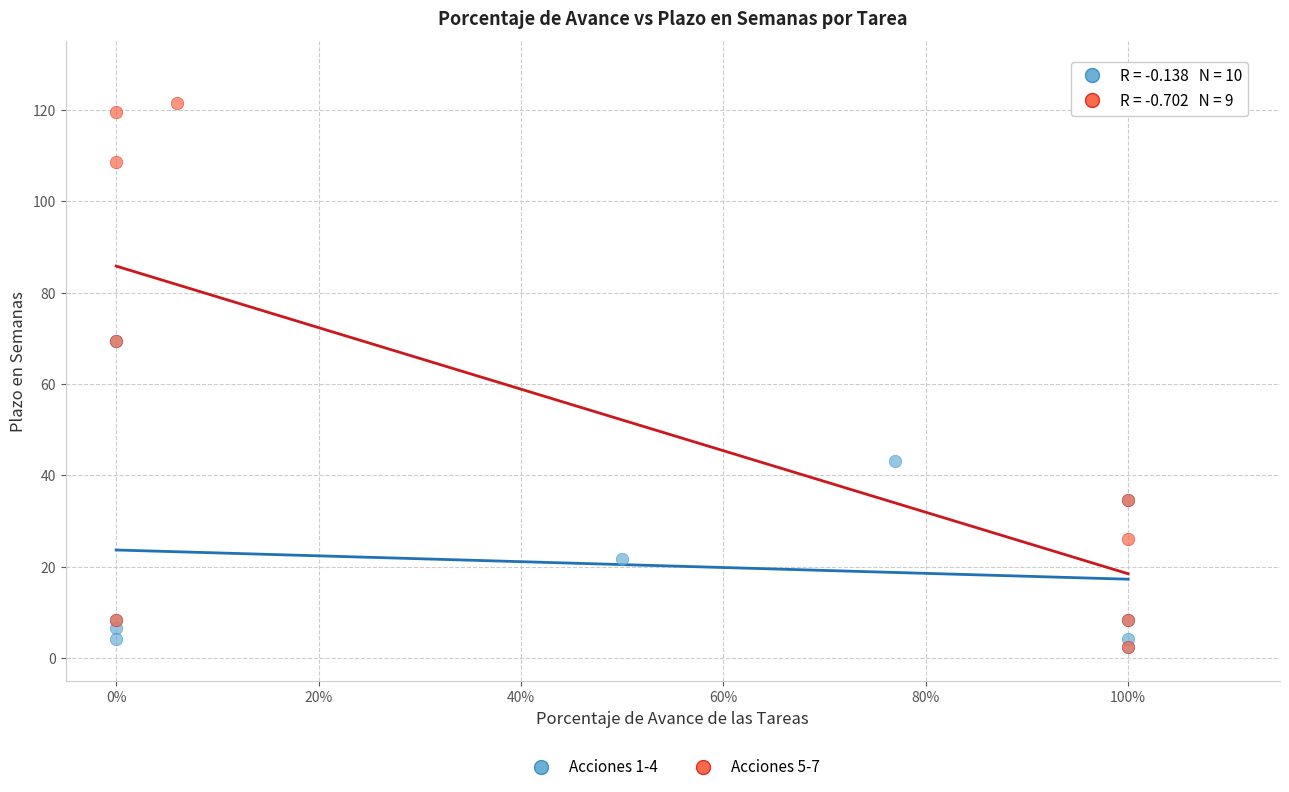

Which series reaches the maximum Y coordinate?

Acciones 5-7